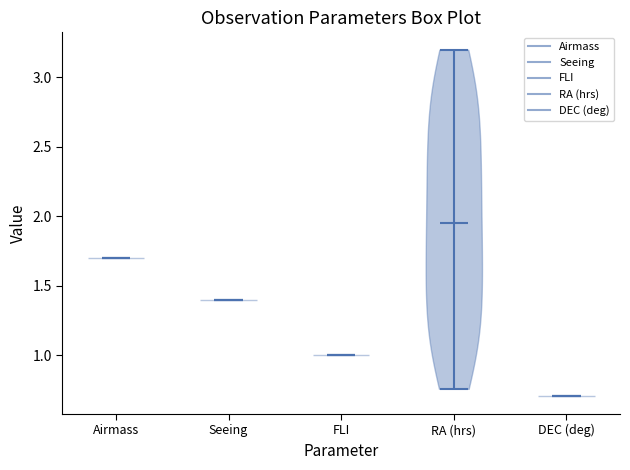

Reading left to right, read every violin against the y-axis: where its median line is, and the lowest and highest points it reaches. The values are not printed on the chart, so give them approximately, as read against the axis.

Airmass: median line 1.70, lowest point 1.70, highest point 1.70
Seeing: median line 1.40, lowest point 1.40, highest point 1.40
FLI: median line 1.00, lowest point 1.00, highest point 1.00
RA (hrs): median line 1.95, lowest point 0.75, highest point 3.20
DEC (deg): median line 0.70, lowest point 0.70, highest point 0.70